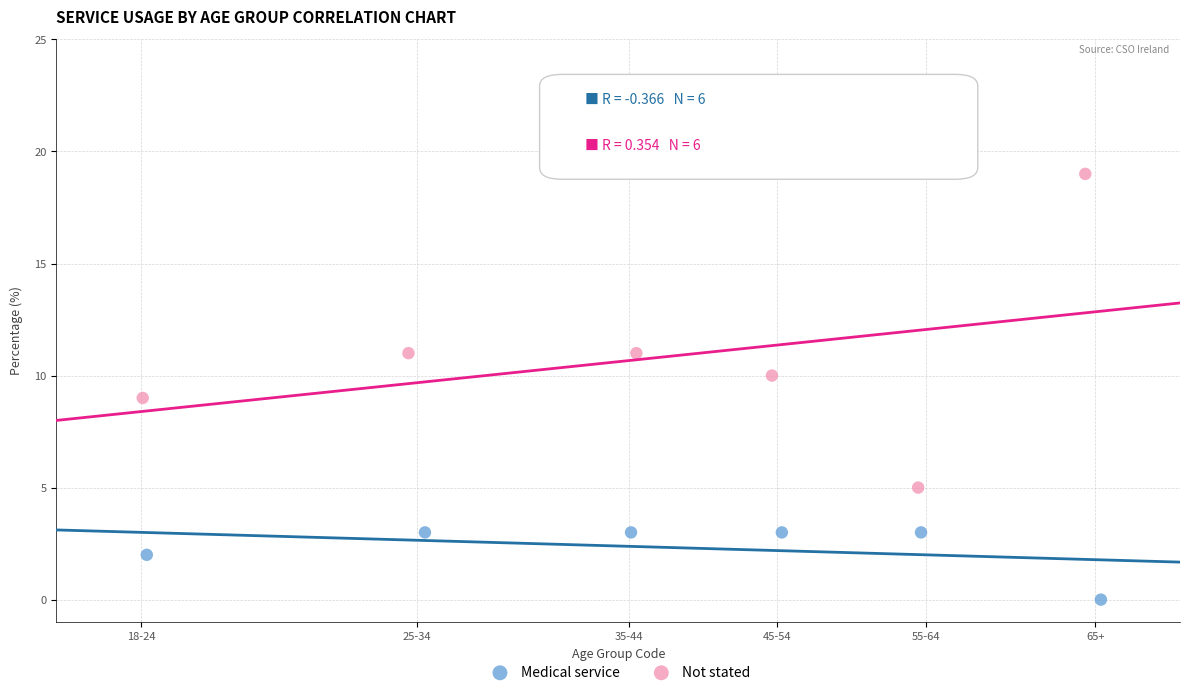

Which series has the largest Y range (max minus min)?

Not stated